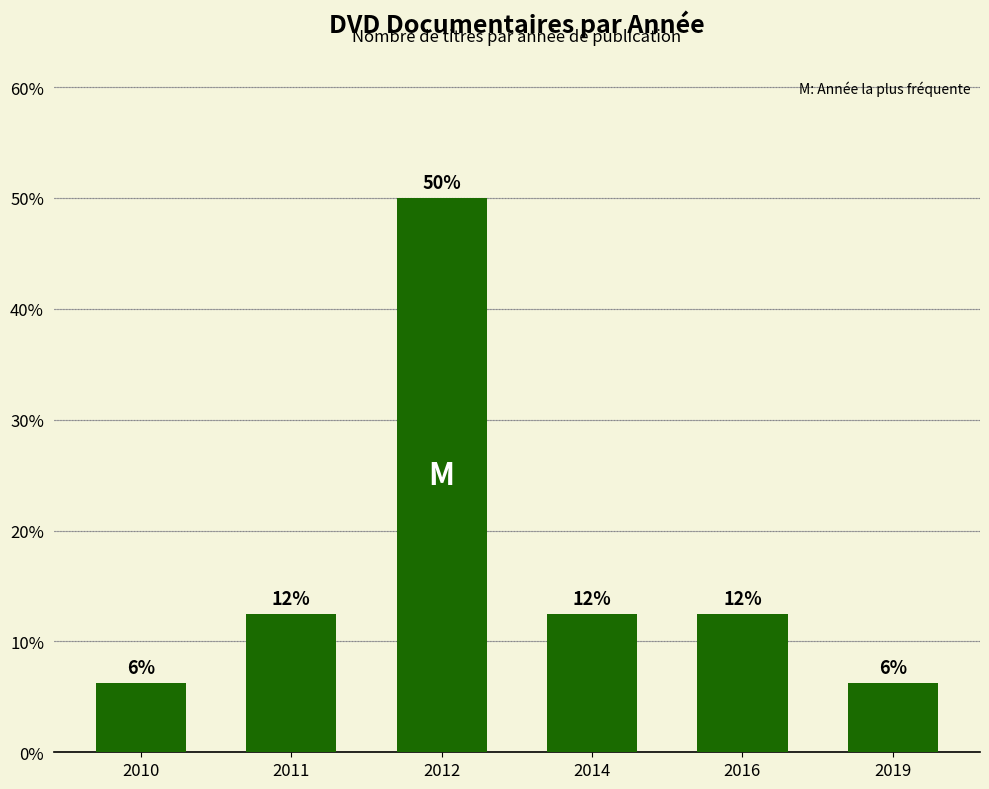

What is the minimum value shown in the chart?

6.2